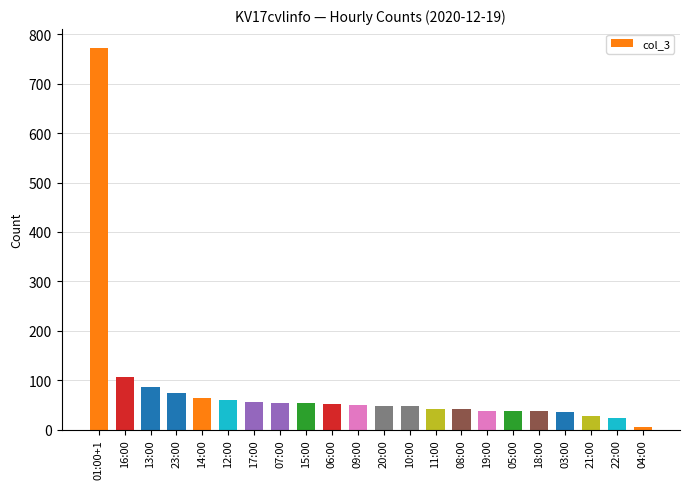

What is the ratio of the value at 12:00 to the value at 16:00?

0.6